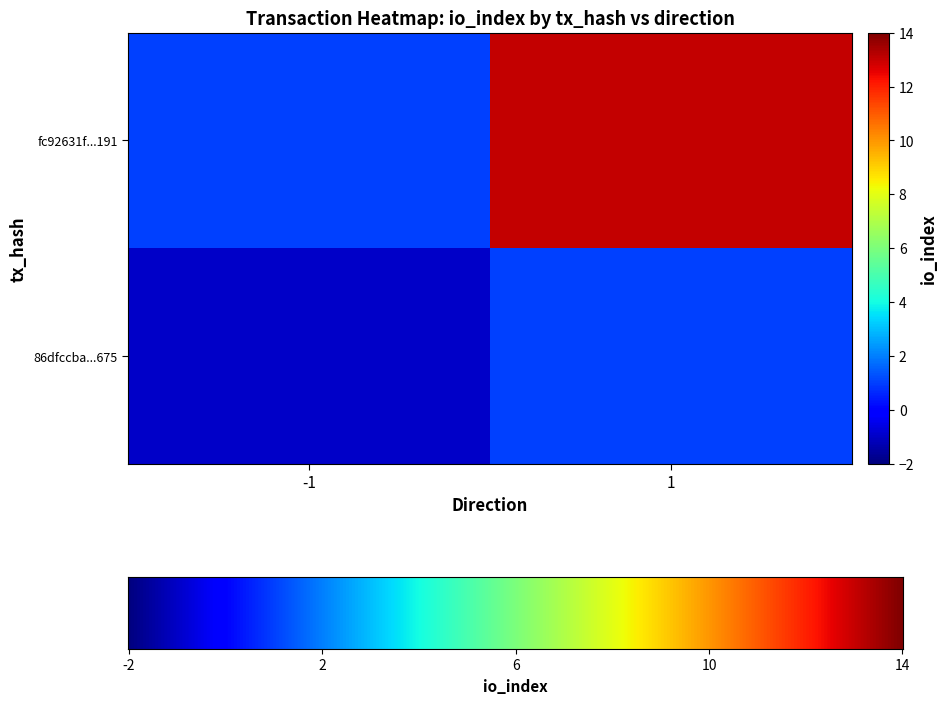

List the series in order of their peak value, lowest first.

86dfccba0abaf550cc4028f9397b0e422375675, fc92631f1264d9a4e925069747910a1063ac191